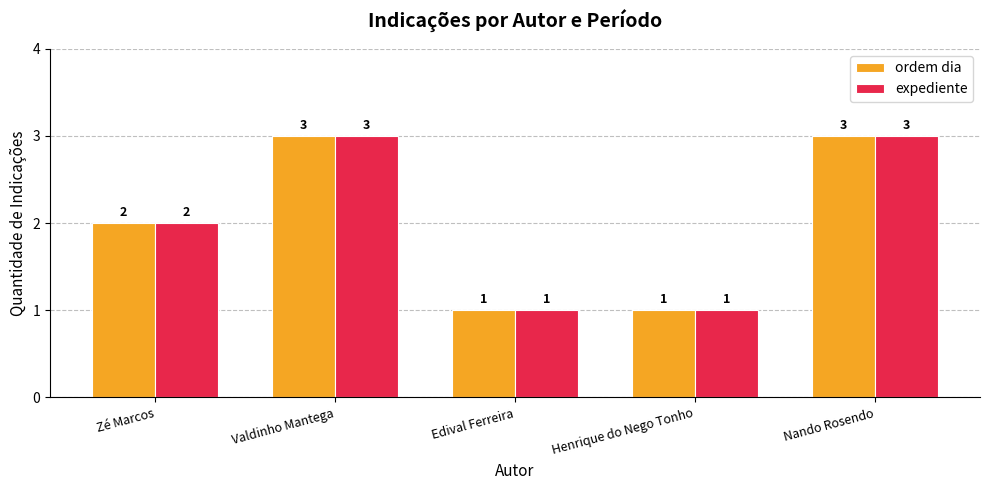

At which label is expediente closest to 2?

Zé Marcos